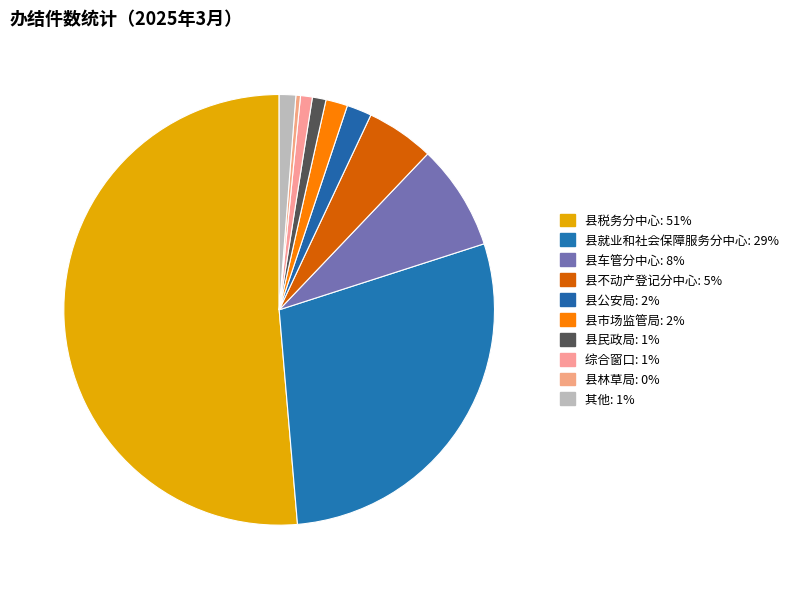

How many segments does this pie chart have?

10